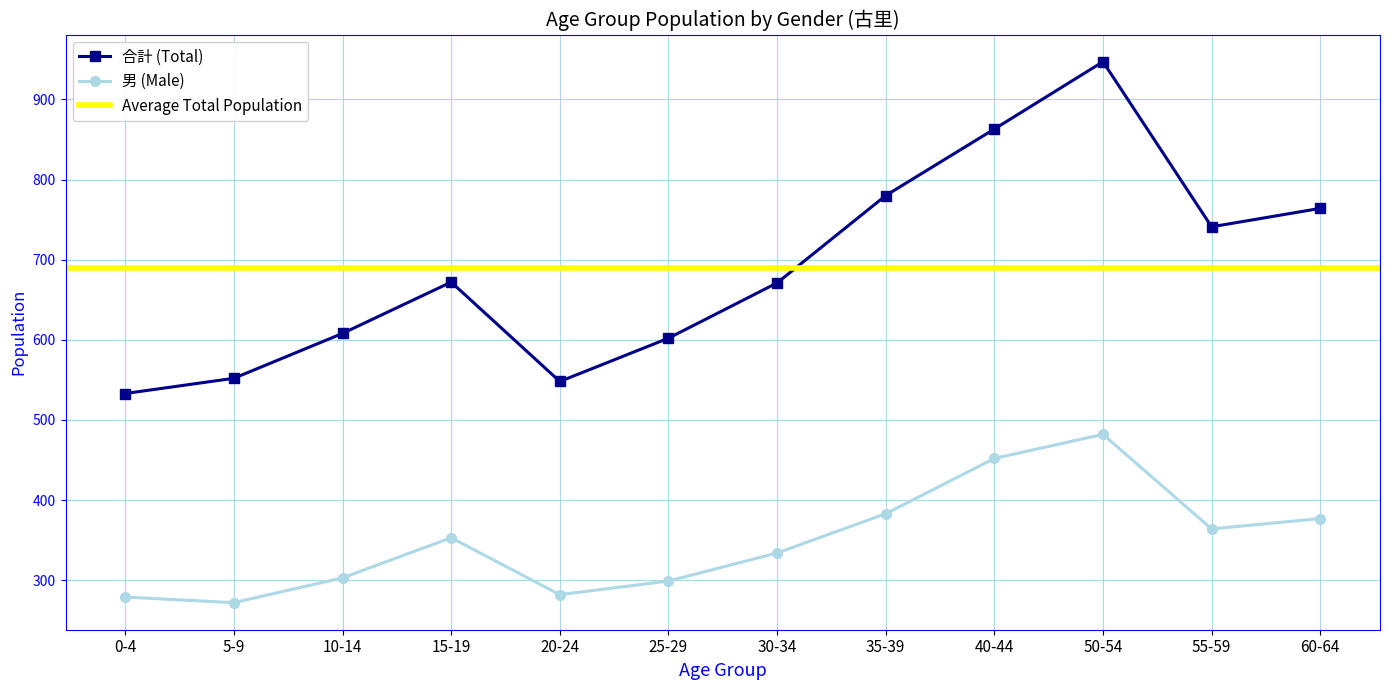

What position from the left is 5-9?

2